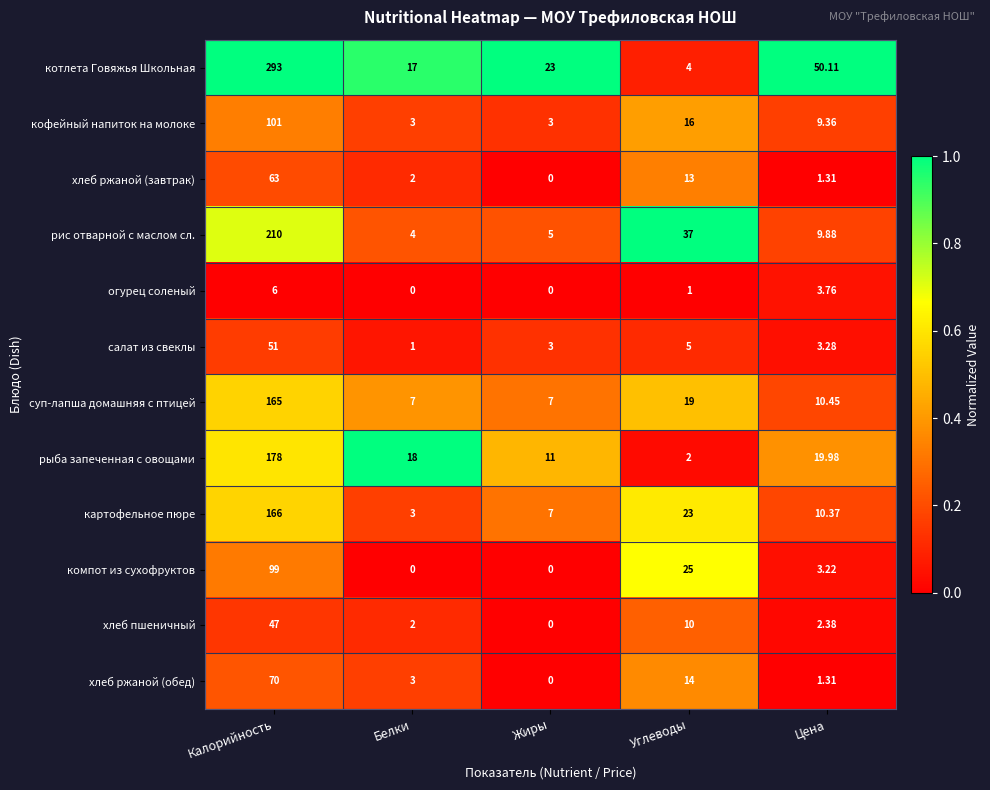

At which label does котлета Говяжья Школьная first exceed 23?

Калорийность